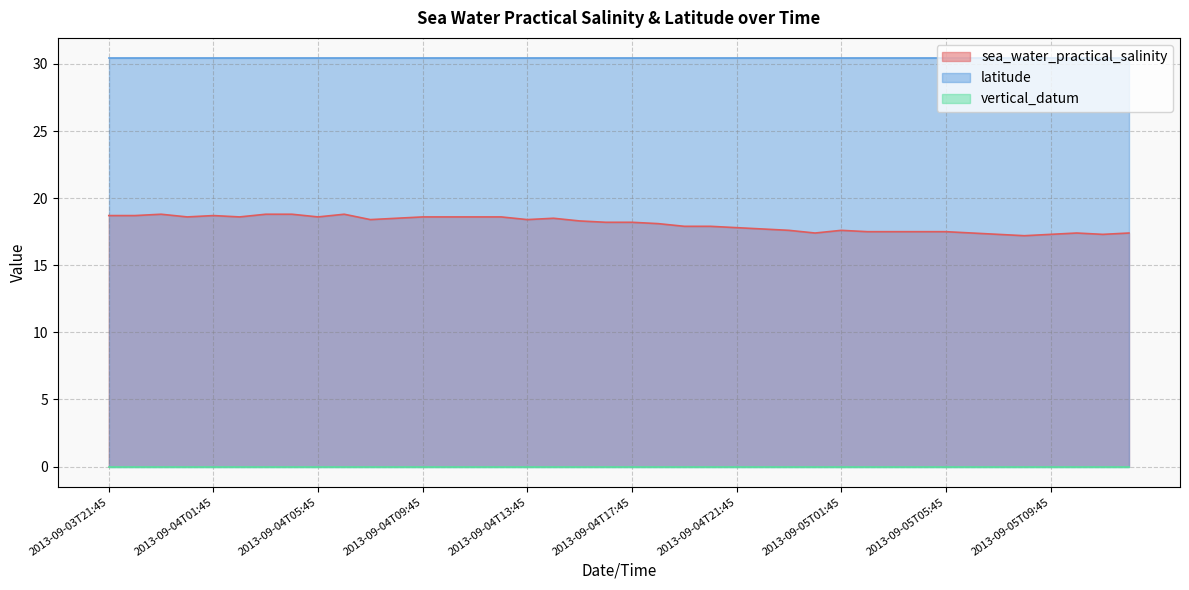

True or false: vertical_datum has more than 2 interior local peaks.

False